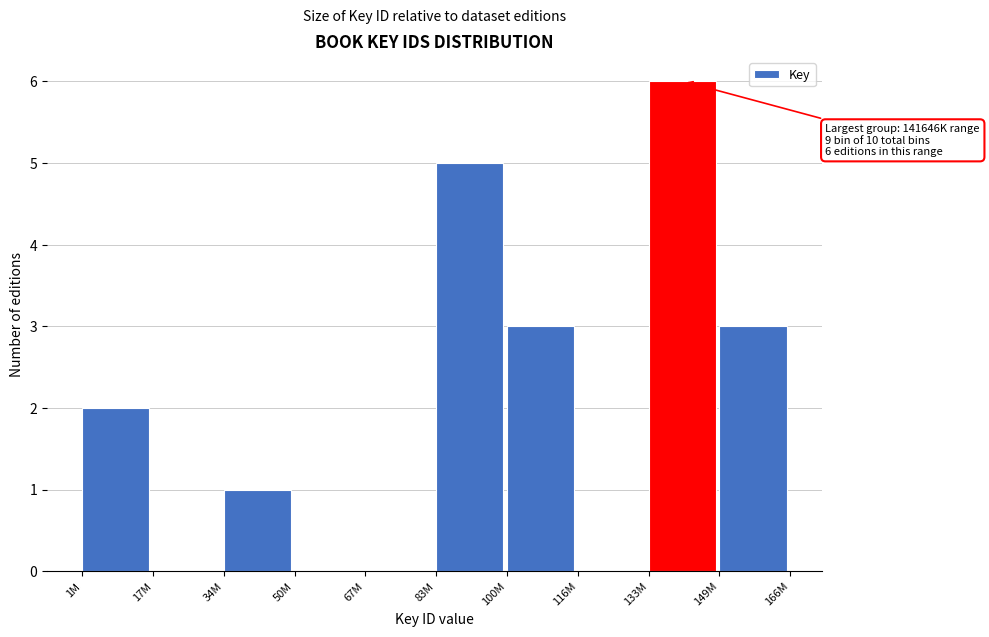

Reading left to right, extract all data points from this chart.

1M=2	17M=0	34M=1	50M=0	67M=0	83M=5	100M=3	116M=0	133M=6	149M=3